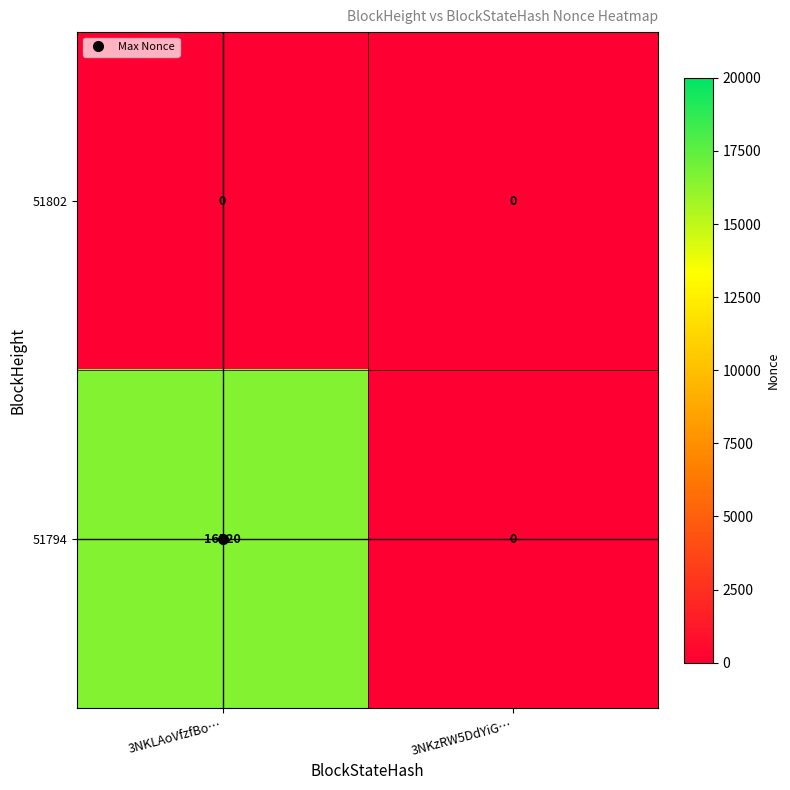

Which series changed the most between 3NKLAoVfzfBo… and 3NKzRW5DdYiG…?

51794